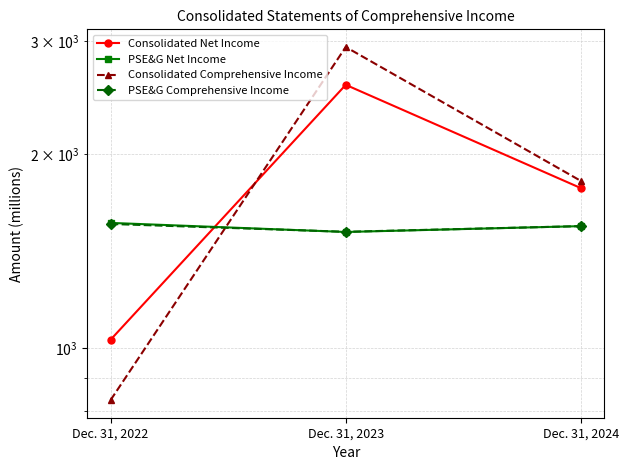

Rank the series at Dec. 31, 2022 from highest to lowest value.

PSE&G Net Income, PSE&G Comprehensive Income, Consolidated Net Income, Consolidated Comprehensive Income